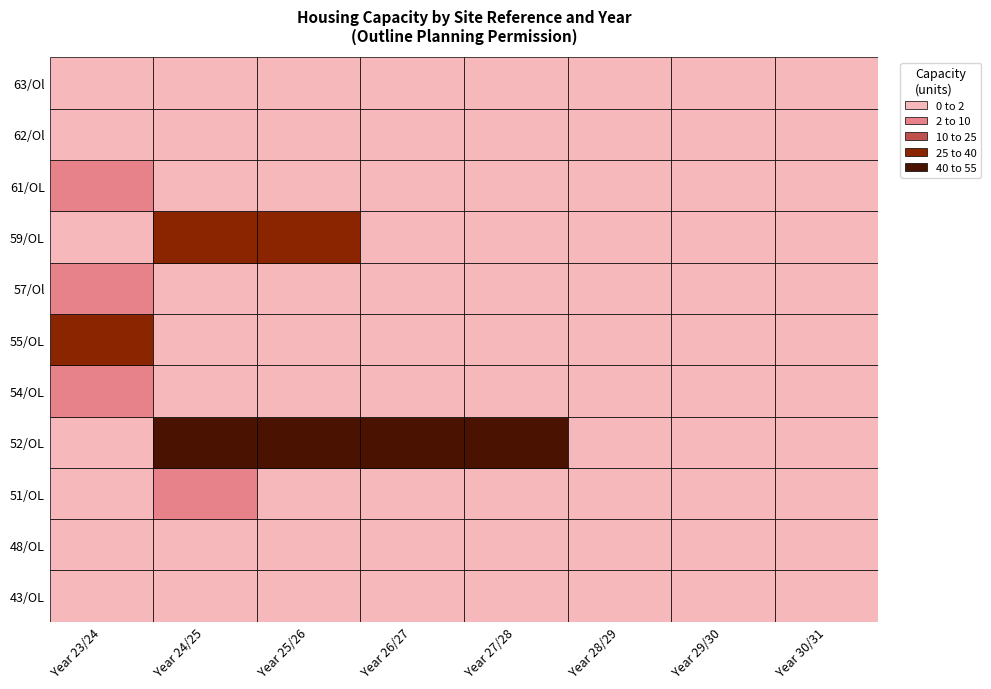

What is the average value of the 52/OL series?

24